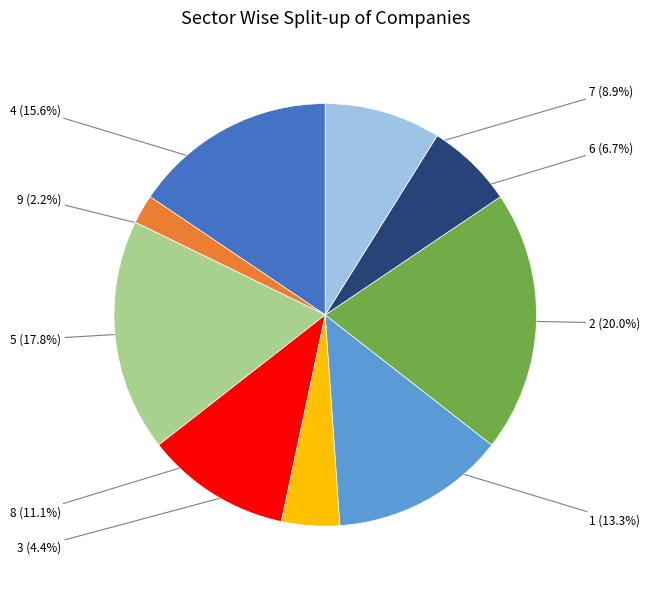

Rank the categories by value from lowest to highest.

9, 3, 6, 7, 8, 1, 4, 5, 2